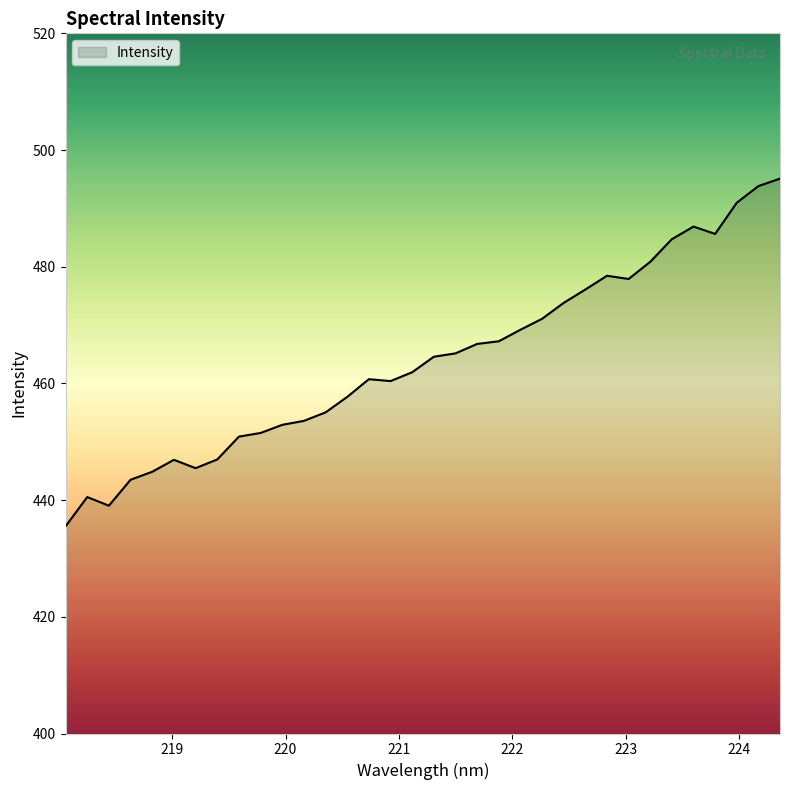

What is the greatest value displayed?

495.1